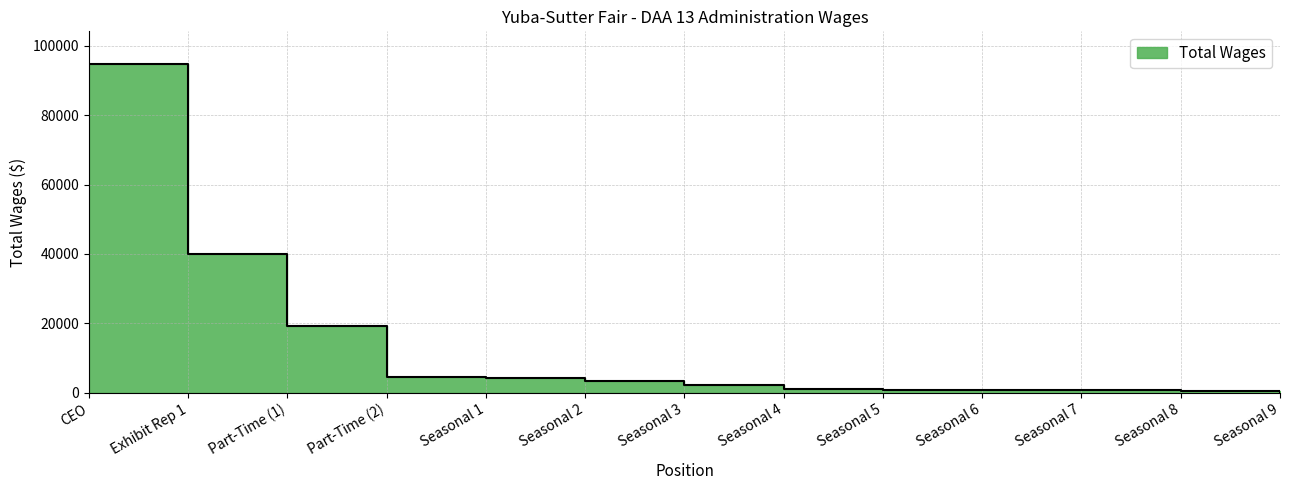

At which label is the value closest to 47406?

Exhibit Rep 1